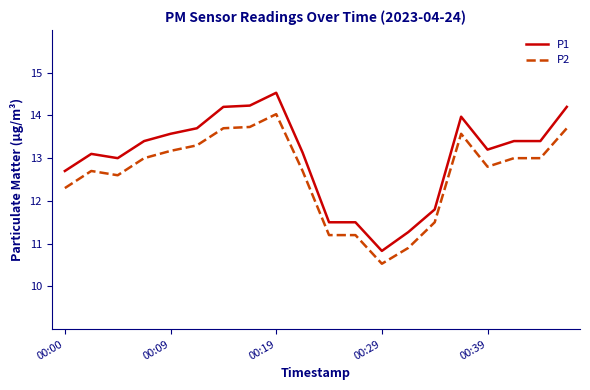

Rank the series by their maximum value, from highest to lowest.

P1, P2